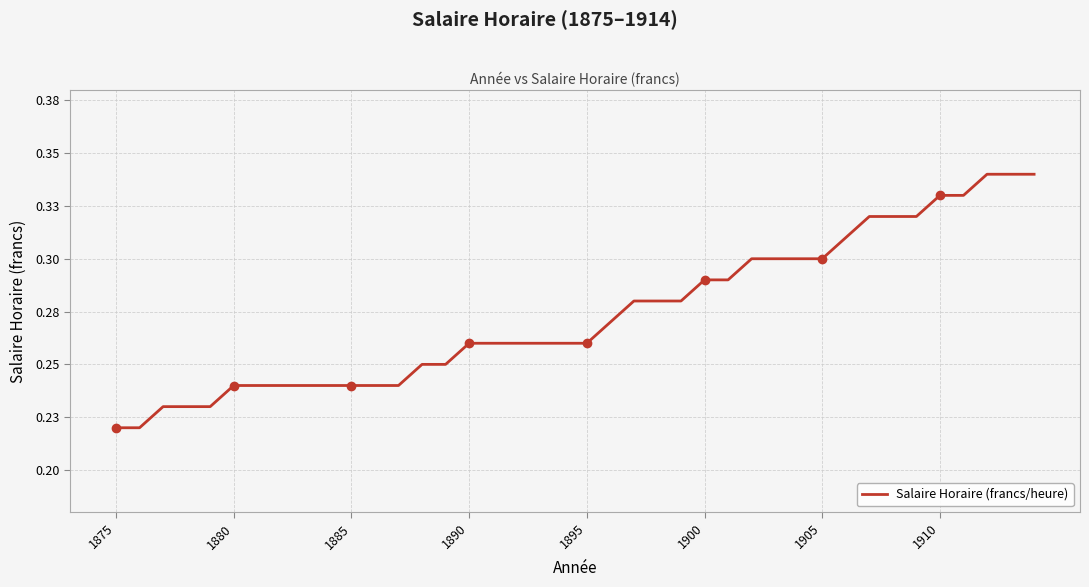

Does the chart have visible grid lines?

Yes